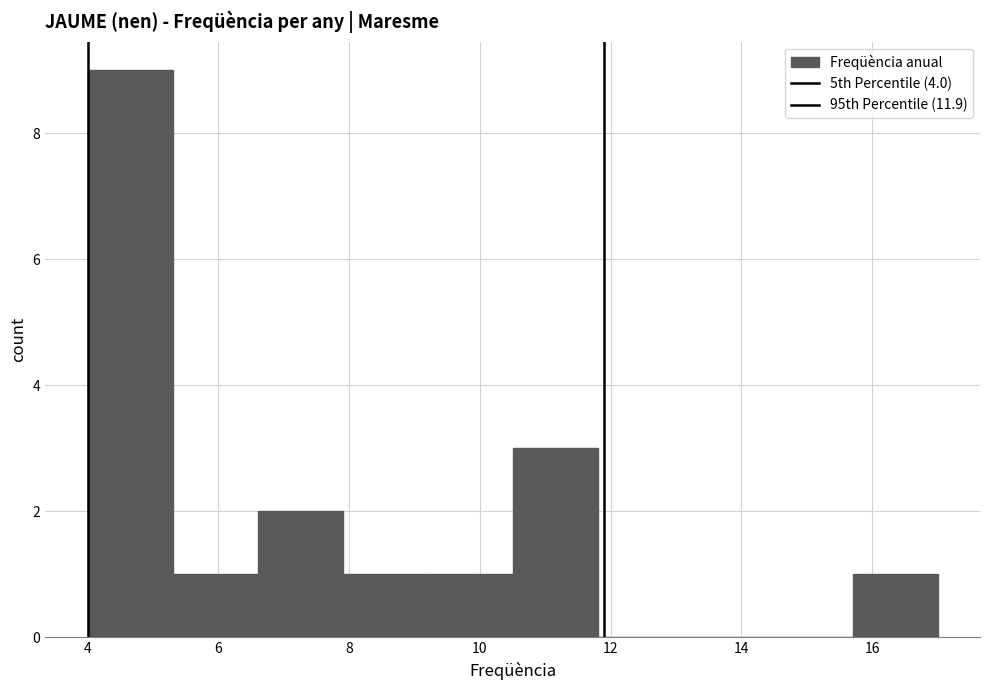

Reading left to right, list every bar in this chart as the range it spans on the x-axis followed by its height. Neither the bar edges nor the heights are printed on the chart, so give them approximately, as read against the axes.

4.0 to 5.3: 9
5.3 to 6.6: 1
6.6 to 7.9: 2
7.9 to 9.2: 1
9.2 to 10.5: 1
10.5 to 11.8: 3
11.8 to 13.1: 0
13.1 to 14.4: 0
14.4 to 15.7: 0
15.7 to 17.0: 1